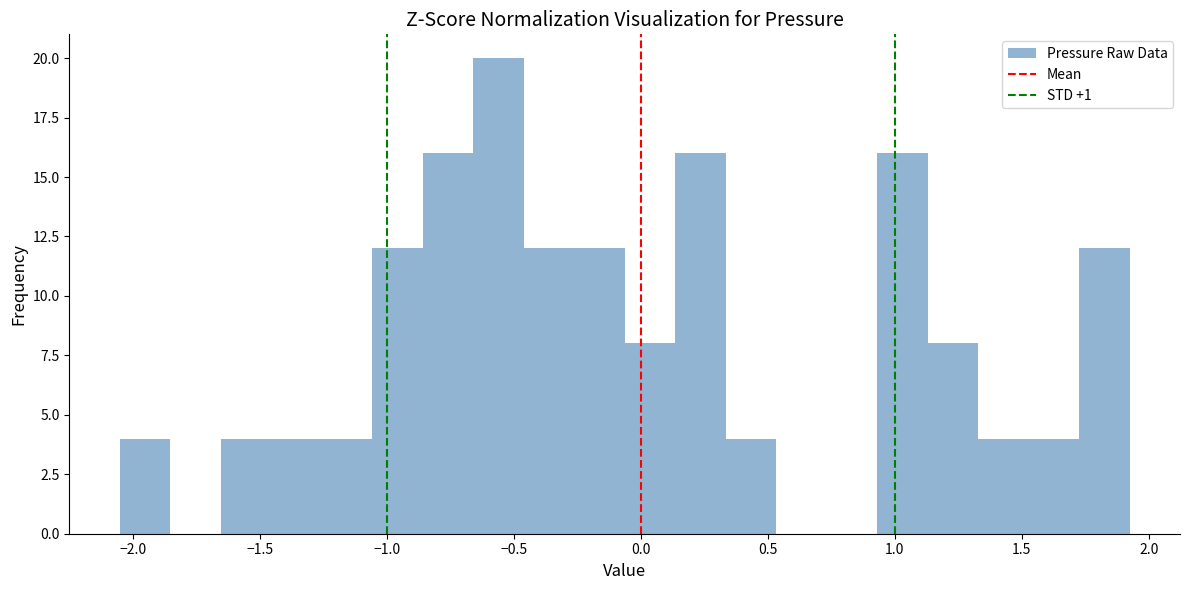

Around what value on the x-axis is the tallest bar? Give the approximate position of its centre, as read against the axis.

-0.55